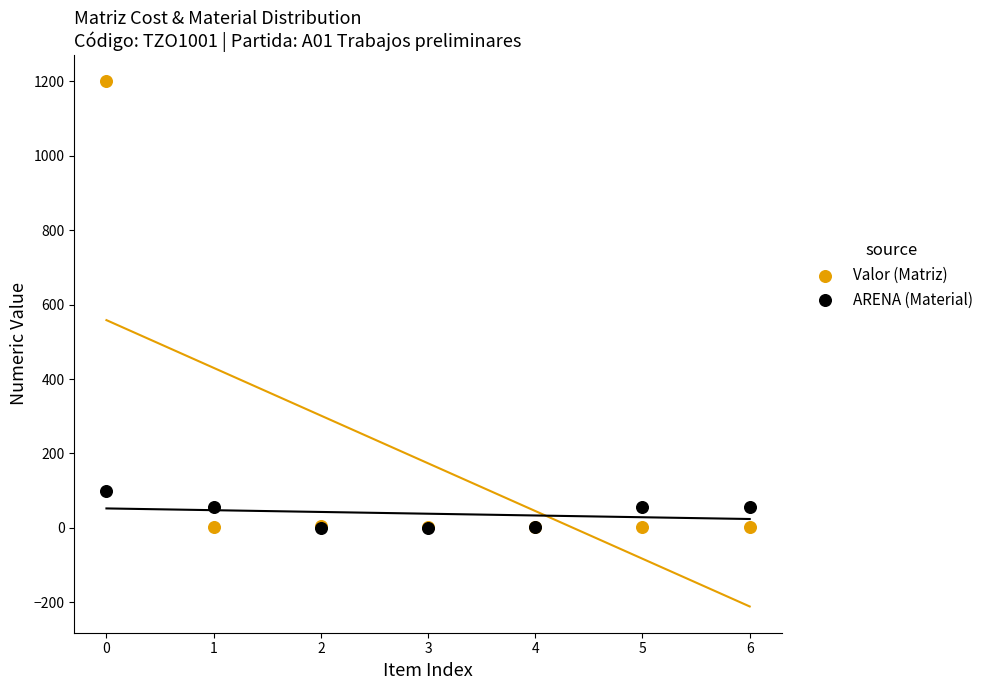

Across all series, what Y value is closest to 600?

99.6